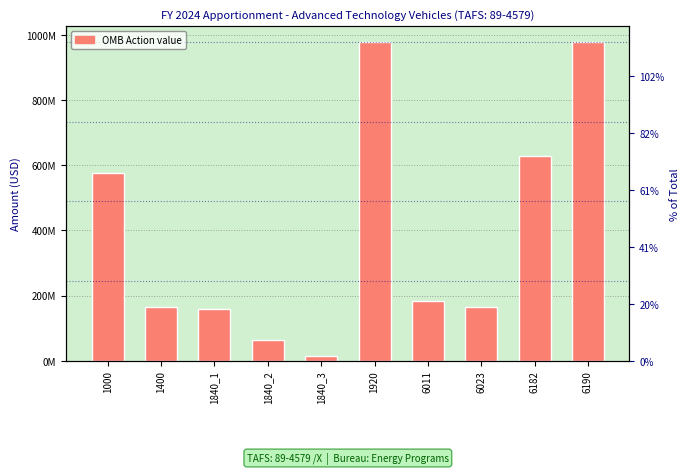

Reading left to right, list all the values displayed in this chart.

1000=576822966	1400=165979486	1840_1=158385397	1840_2=63307808	1840_3=13334792	1920=977830449	6011=183771071	6023=165979486	6182=628079892	6190=977830449